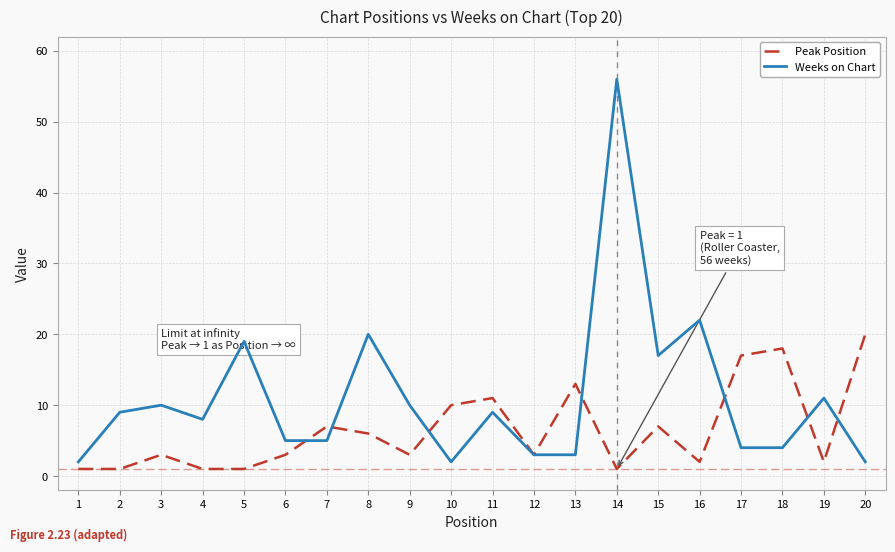

Between 12 and 13, which series saw the biggest shift?

Peak Position